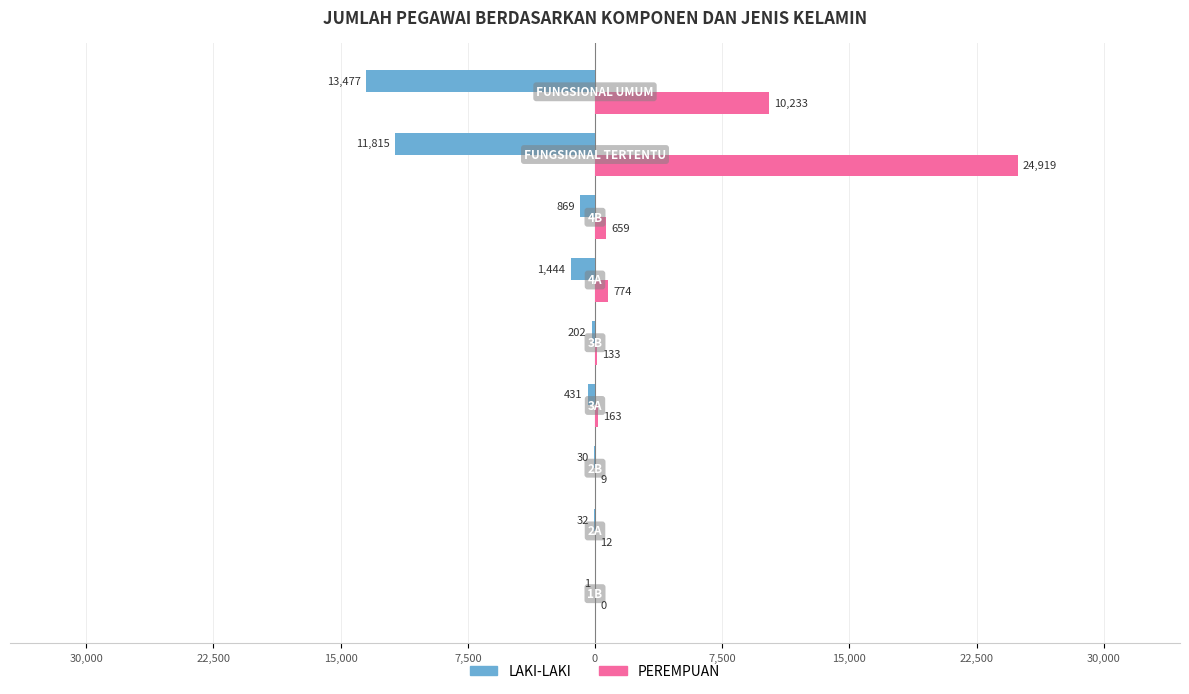

At how many categories does at least one series exceed 21022?

1